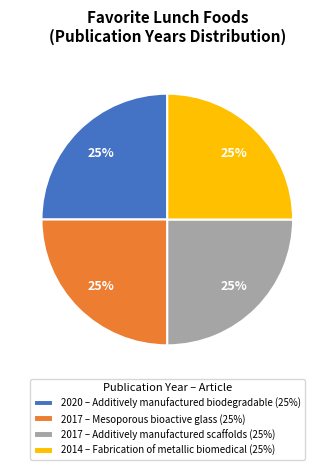

How many segments does this pie chart have?

4